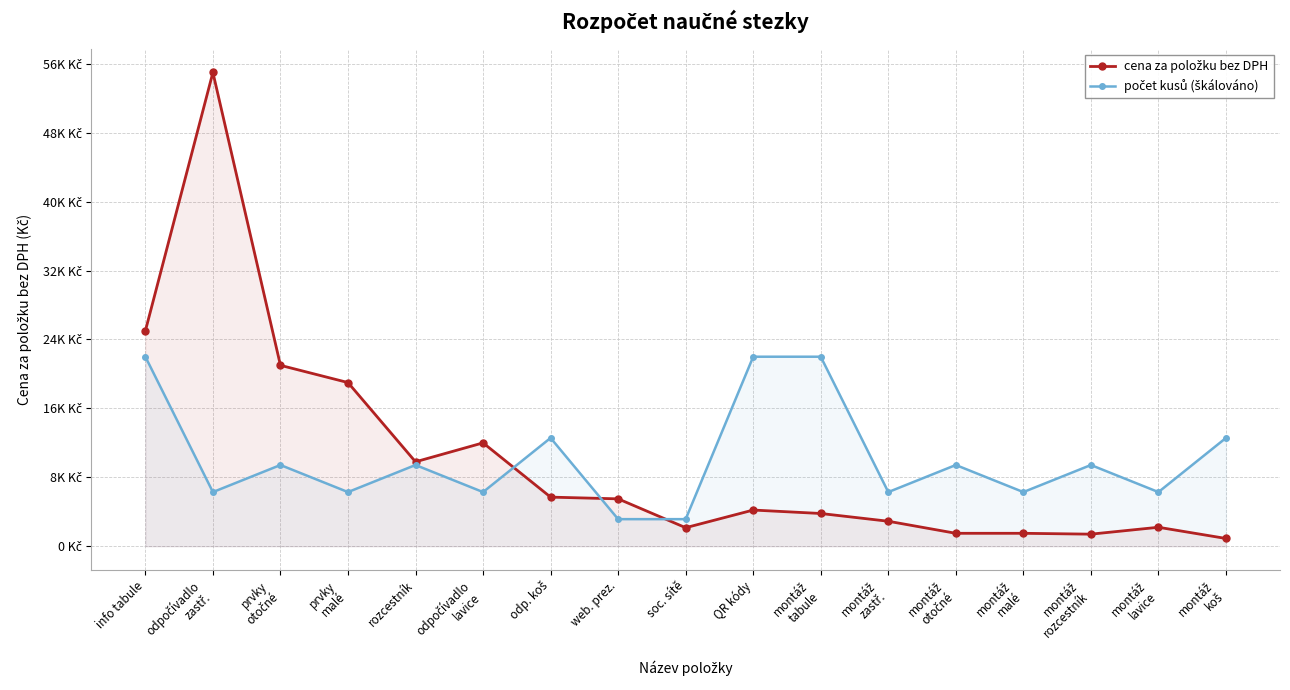

At which category does the chart reach its minimum across all series?

montáž
koš